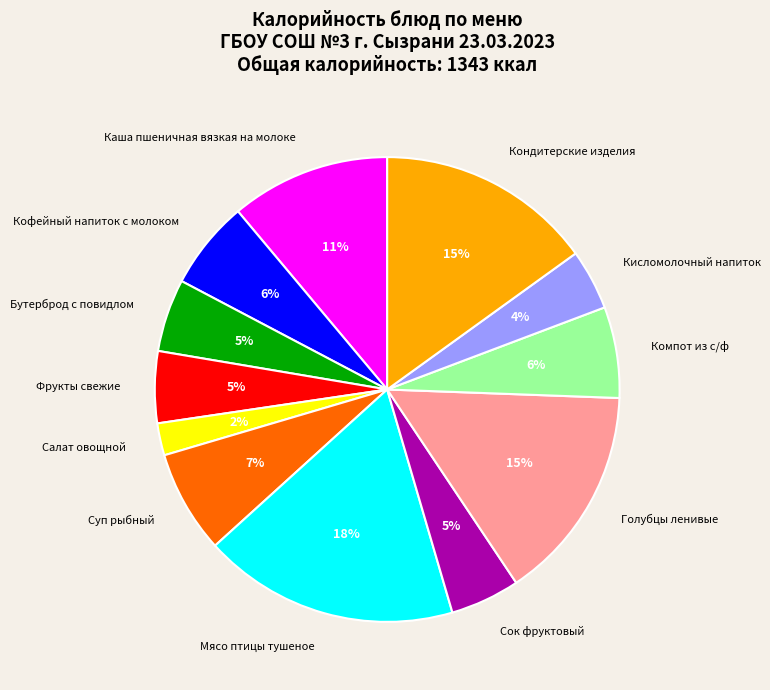

True or false: Суп рыбный accounts for 7% of the total.

True